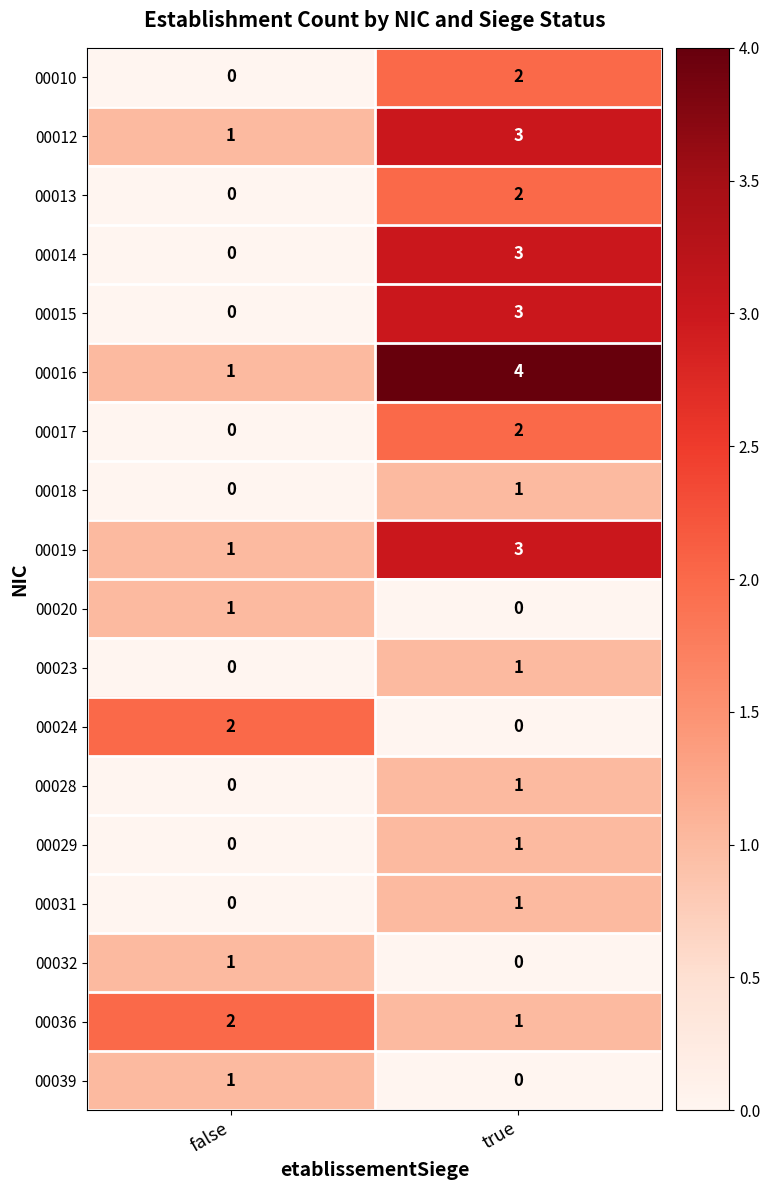

What is the sum of all 00014 values?

3